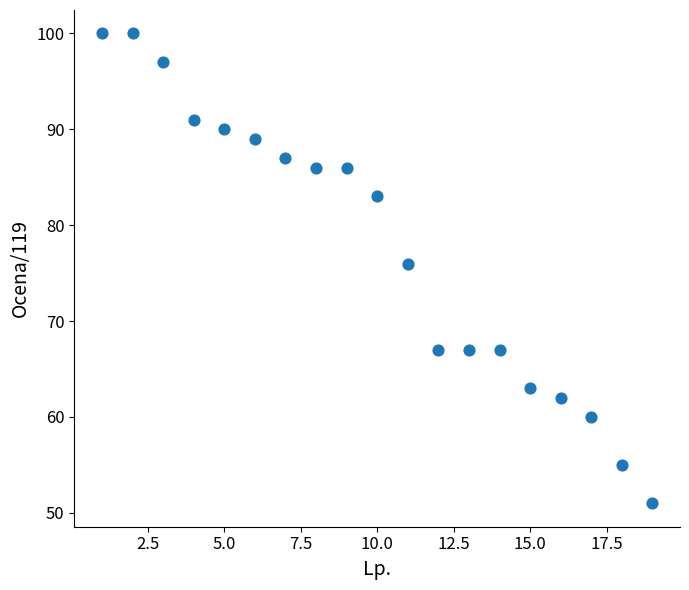

What is the range of Y values (max minus min)?

49